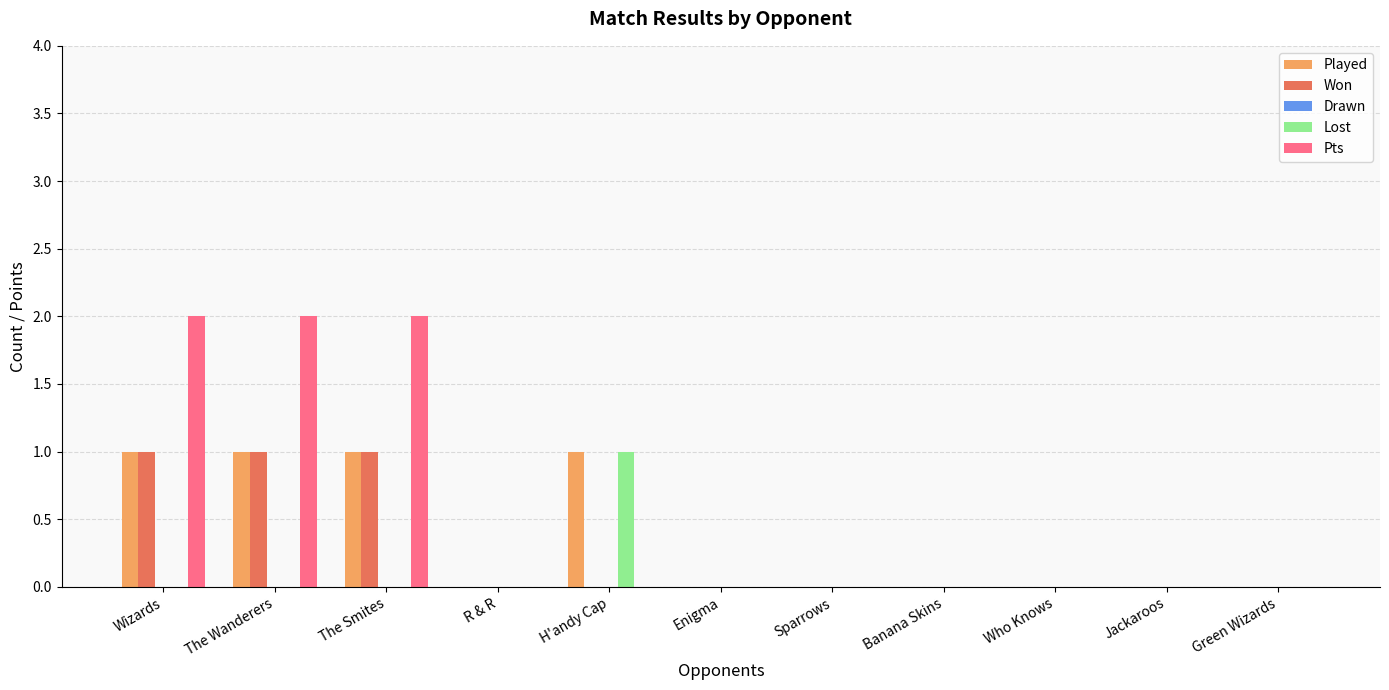

What is the sum of all Won values?

3